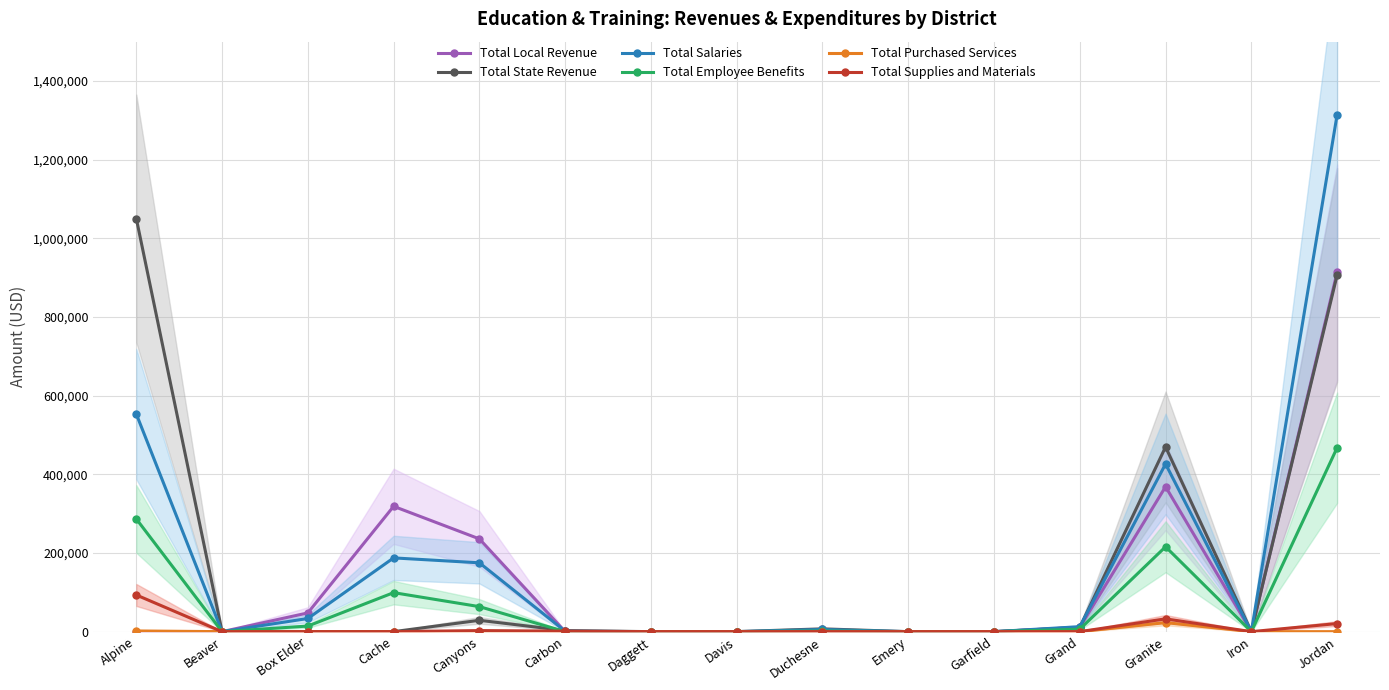

At how many categories does at least one series exceed 256494?

4